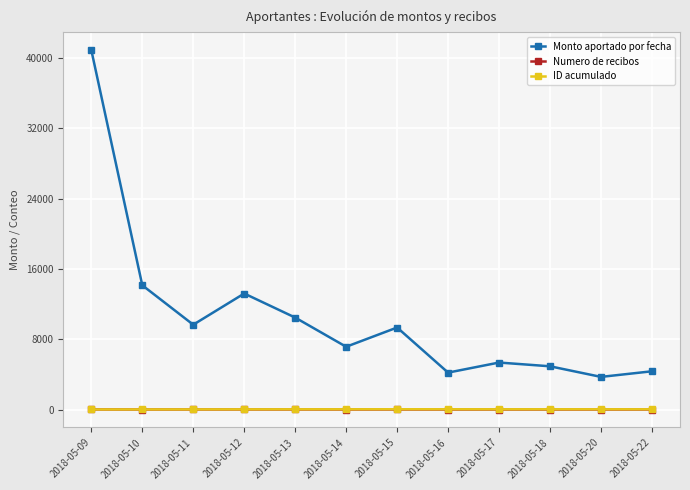

At which category is the sum across all series the highest?

2018-05-09